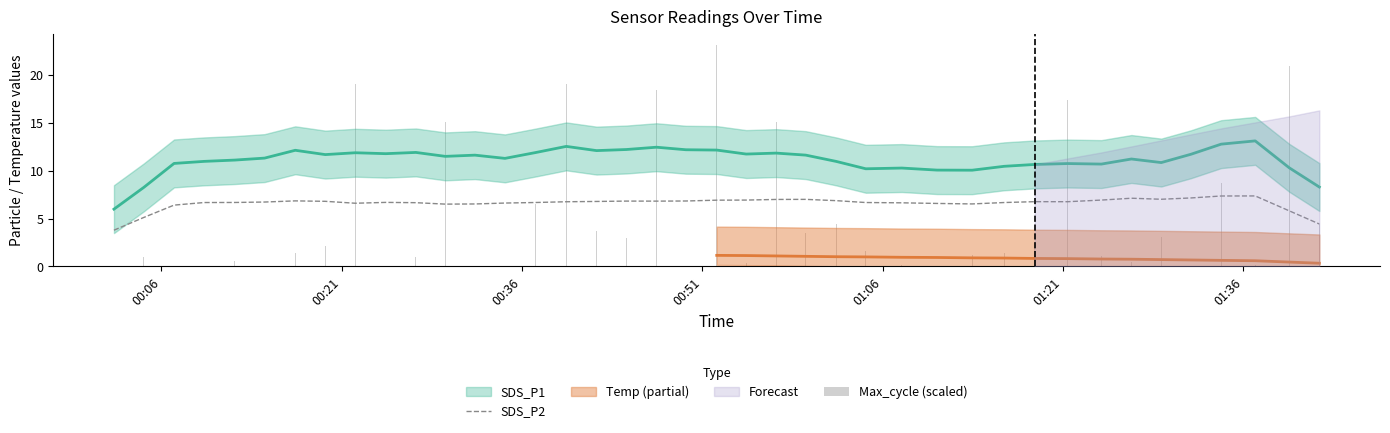

What is the greatest value displayed?

23.1